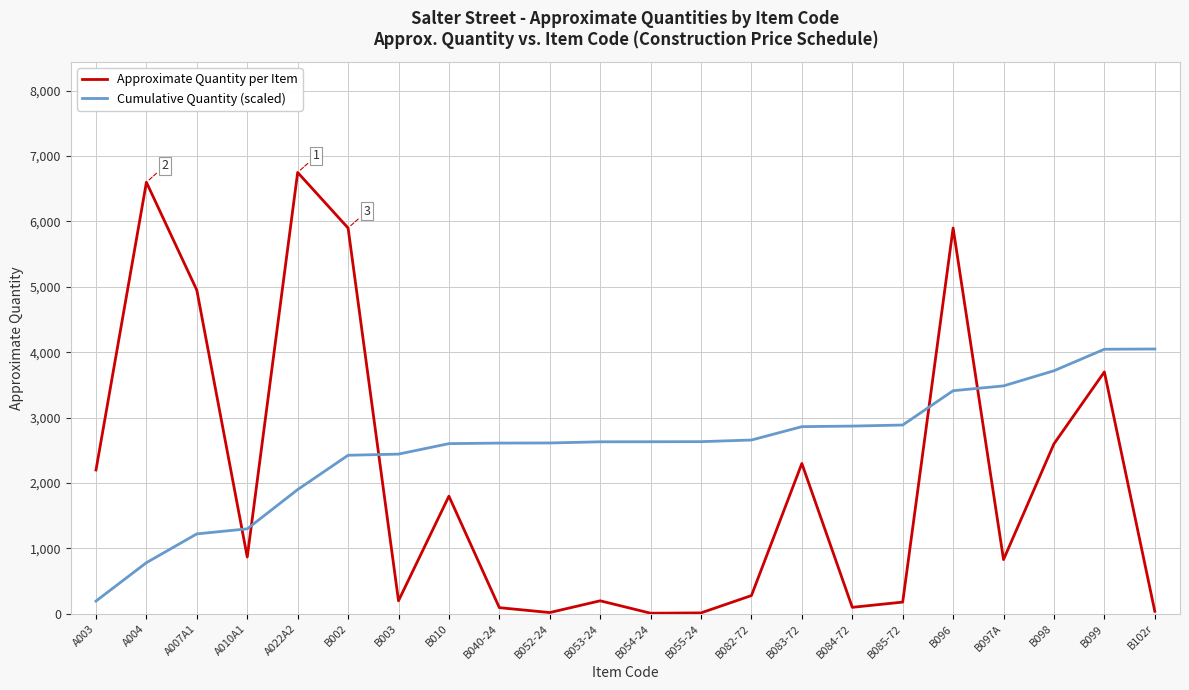

The value of Approximate Quantity per Item at A010A1 is 334.2. True or false?

False